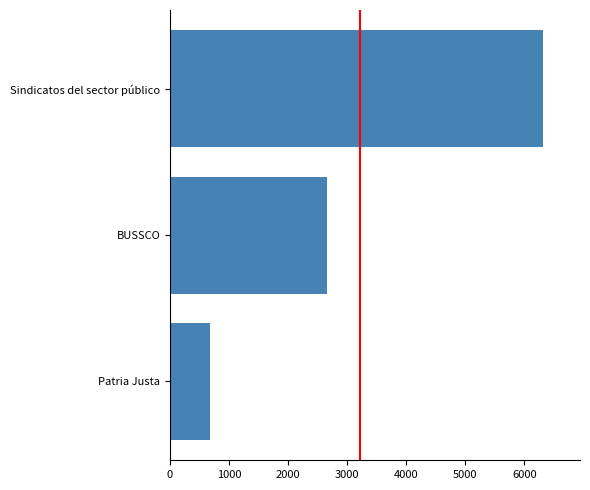

Rank the categories by value from highest to lowest.

Sindicatos del sector público, BUSSCO, Patria Justa